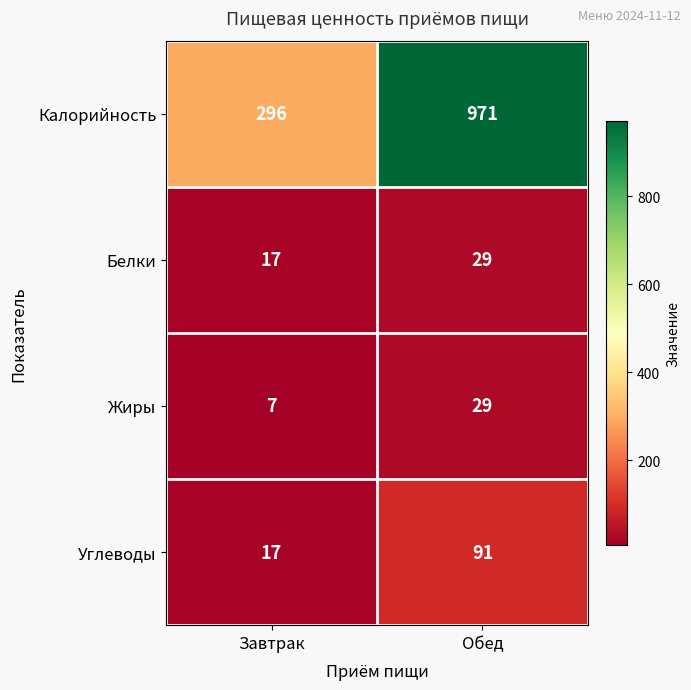

What is the greatest value displayed?

971